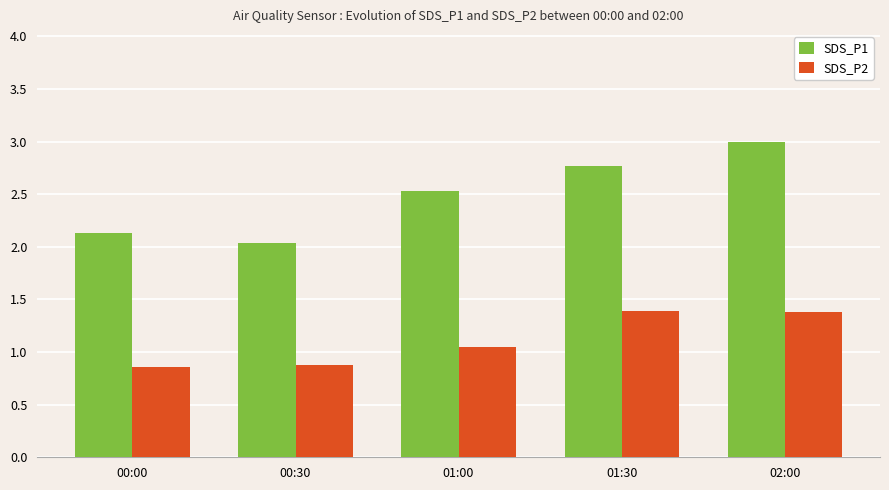

At 00:30, list the series in order from smallest to largest.

SDS_P2, SDS_P1